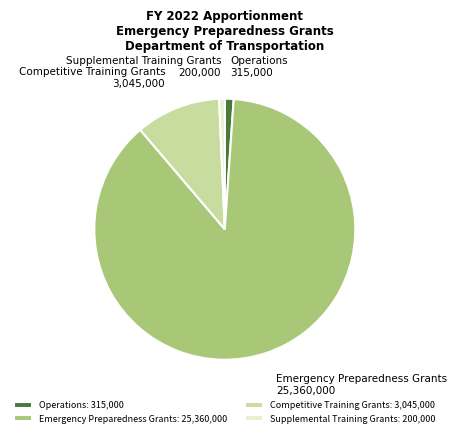

Does Competitive Training Grants account for over 50% of the chart?

No